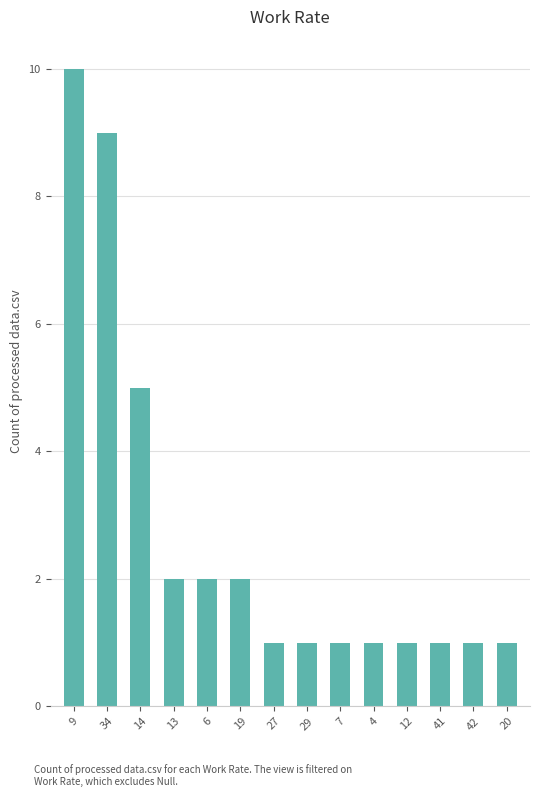

What position from the right is 13?

11